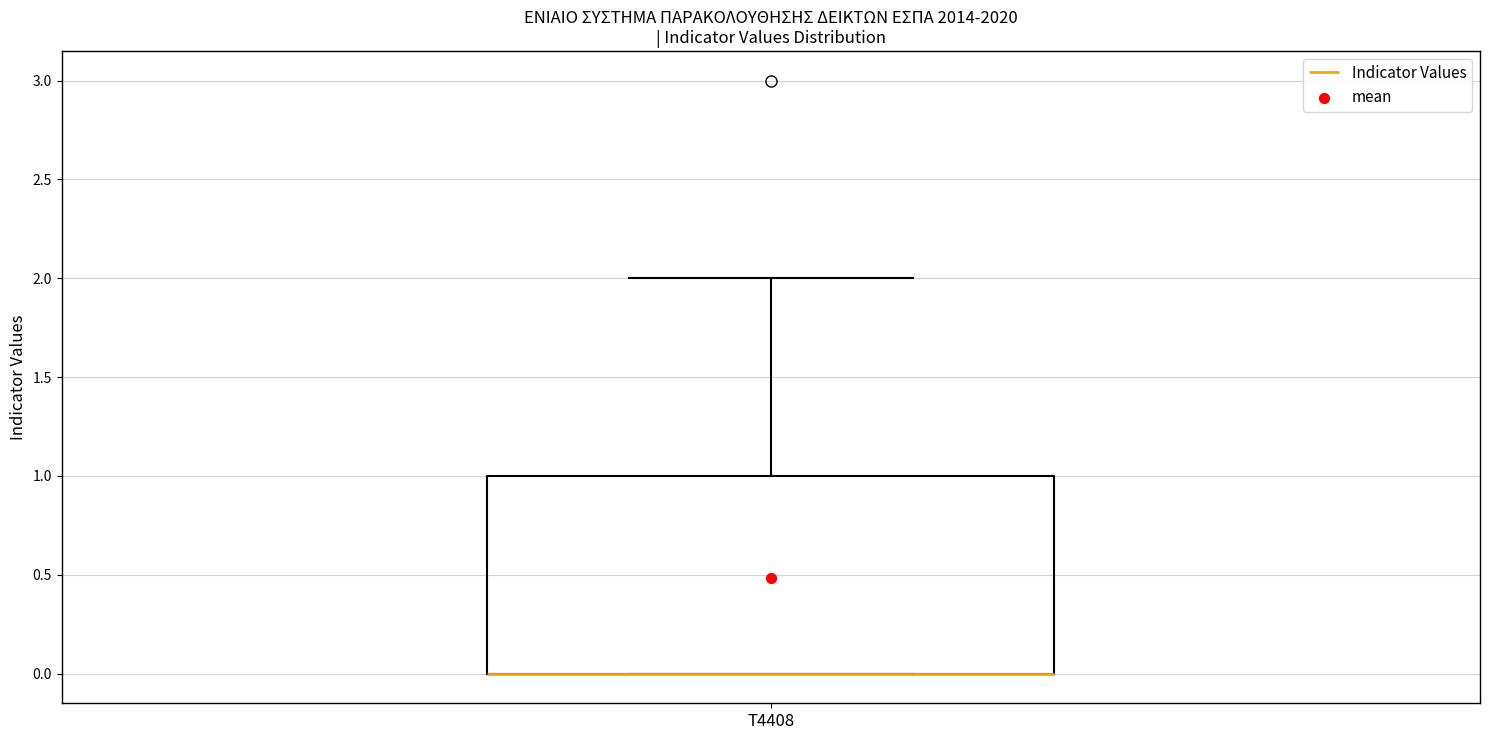

Transcribe this box plot: give where the median line is, the range the box spans, and where the two whiskers end, as read against the y-axis. The values are not printed on the chart, so give them approximately, as read against the axis.

median 0 (drawn on the box's lower edge), box 0 to 1, whiskers 0 to 2